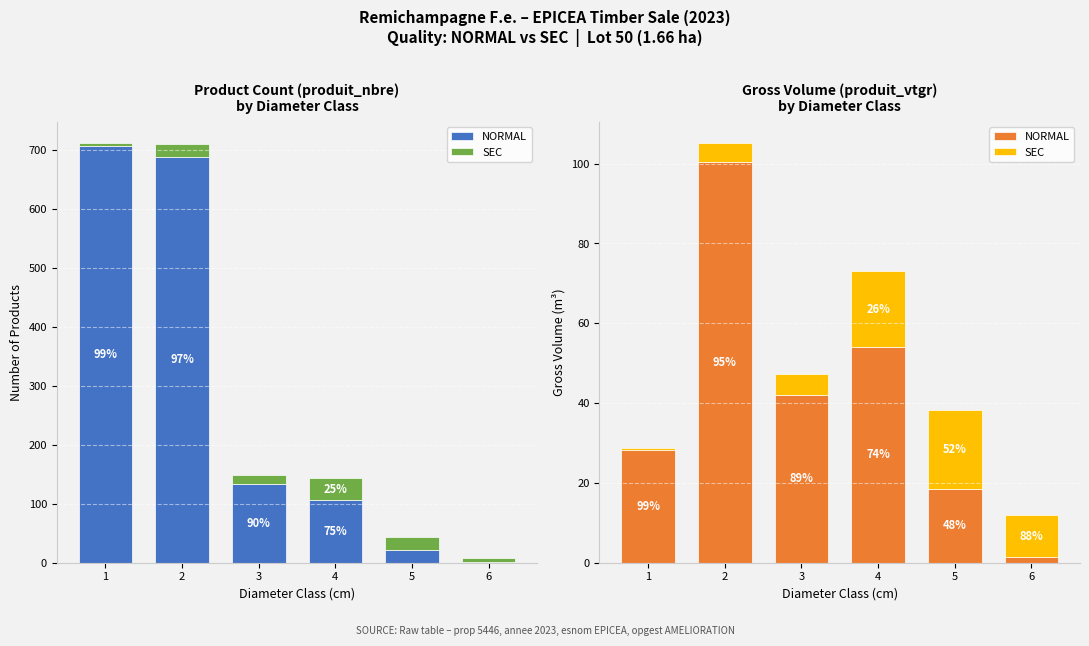

What is the difference between the highest and lowest values at 5?

1.4